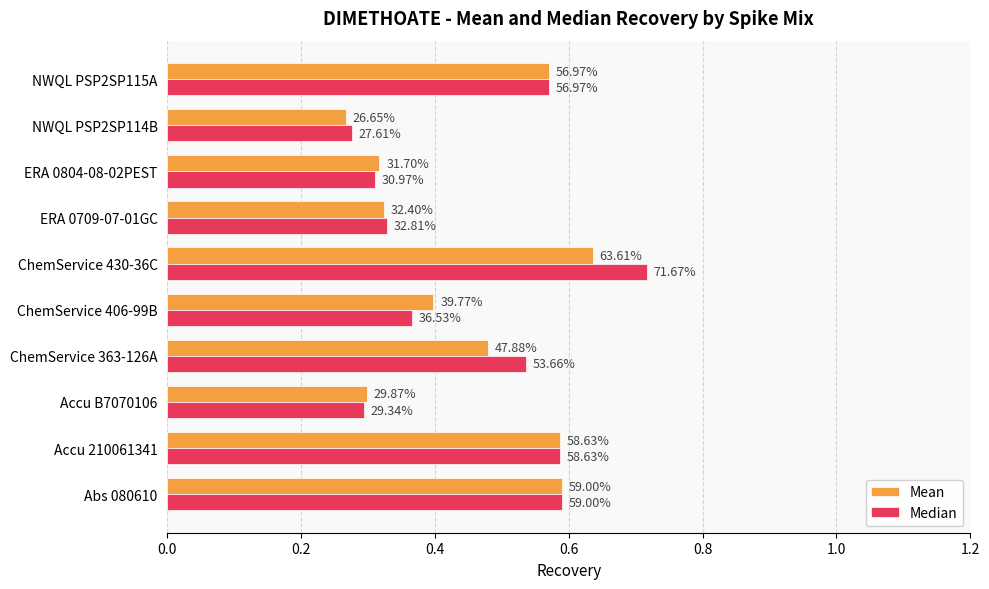

What are all the series names shown in the legend?

Mean, Median